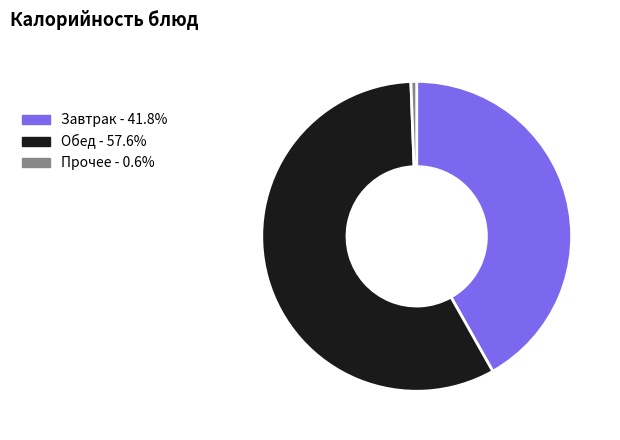

Is there any slice that represents more than half of the pie?

Yes